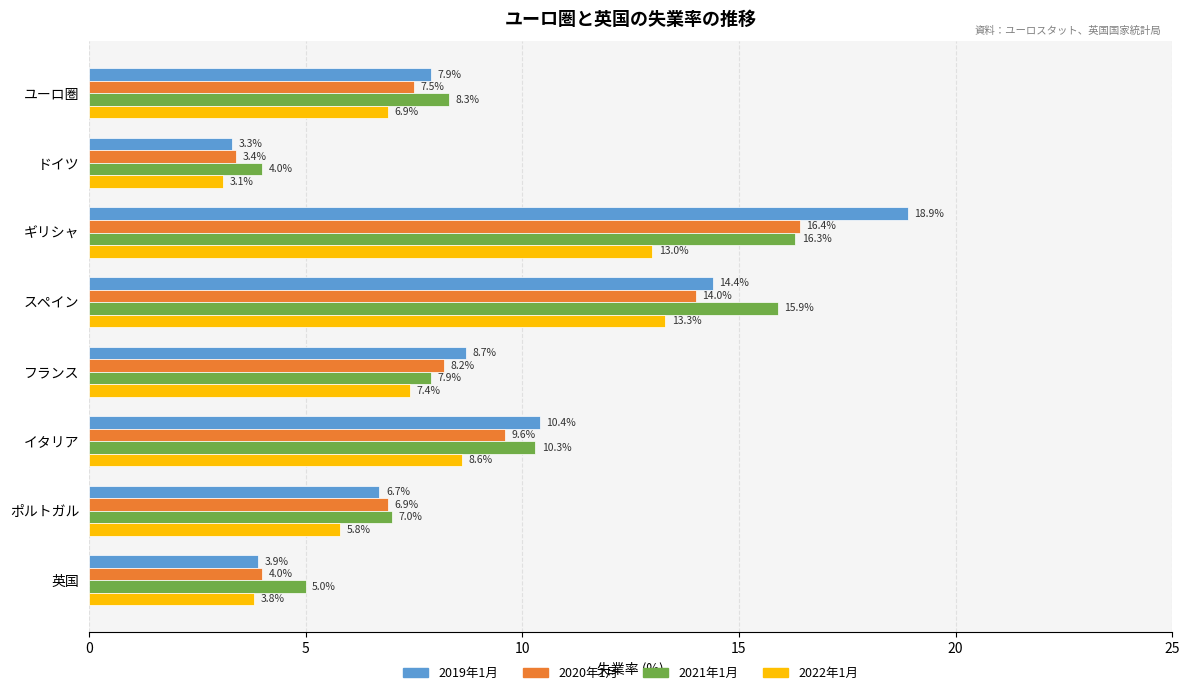

The 2020年1月 series shows 9.5 at ポルトガル. True or false?

False